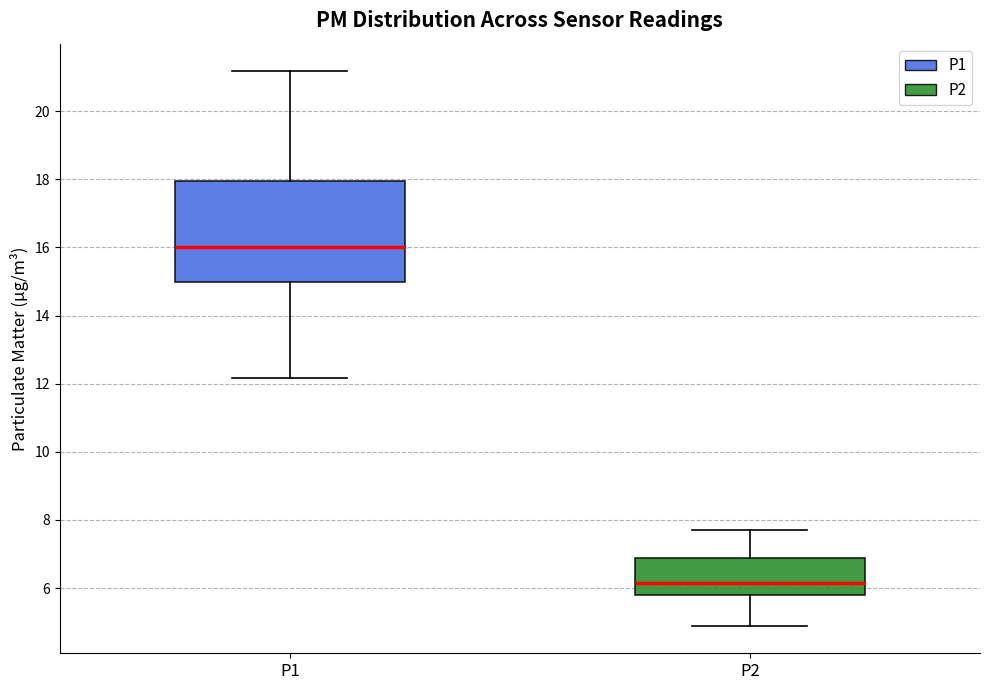

Which box's median line is the lowest?

P2